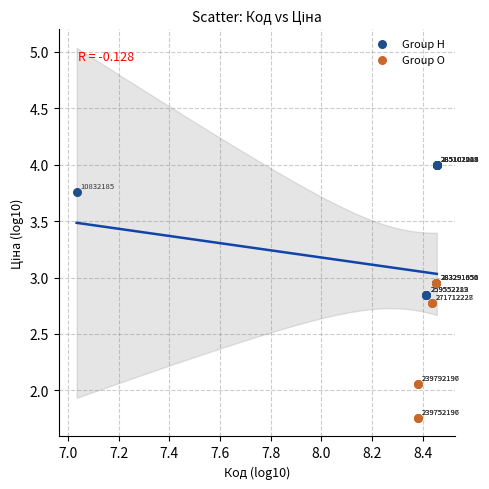

Which series reaches the maximum Y coordinate?

Group H